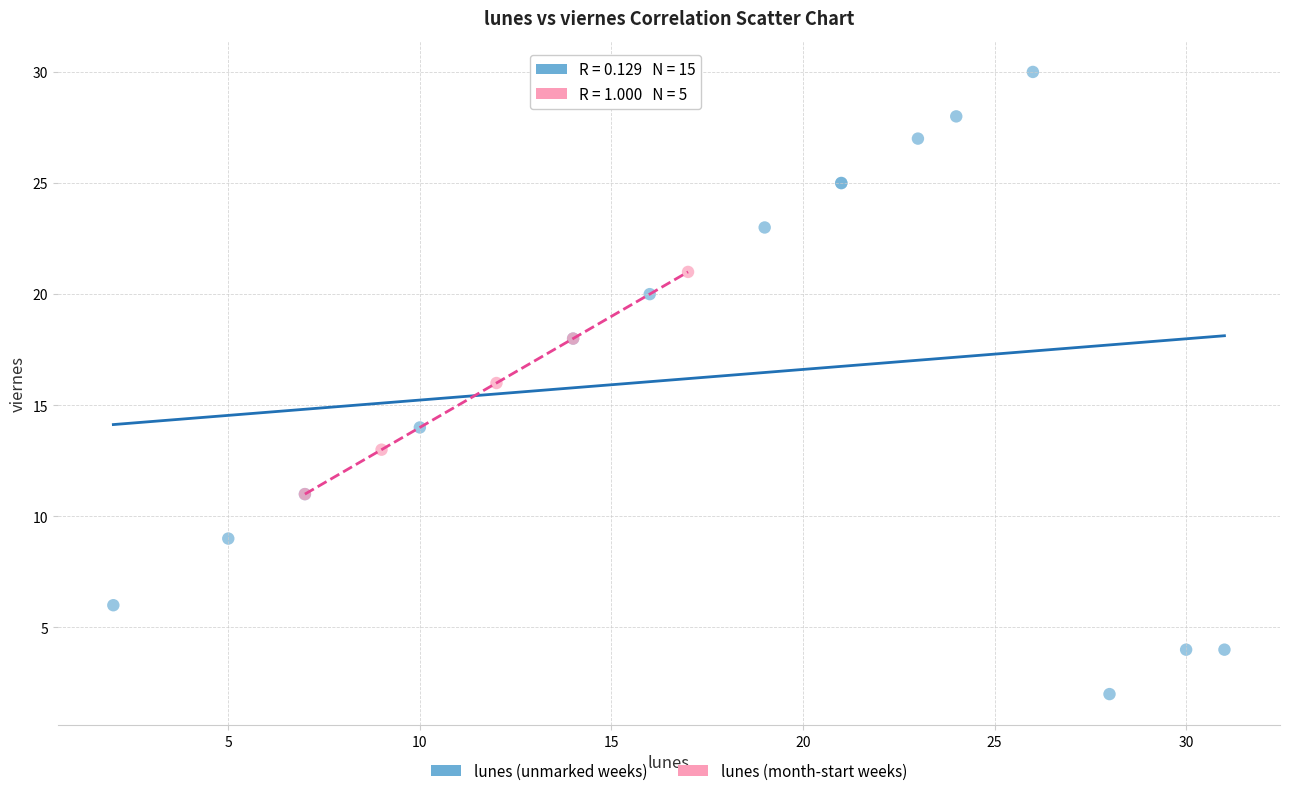

Which series has the widest spread of Y values?

lunes (unmarked weeks)